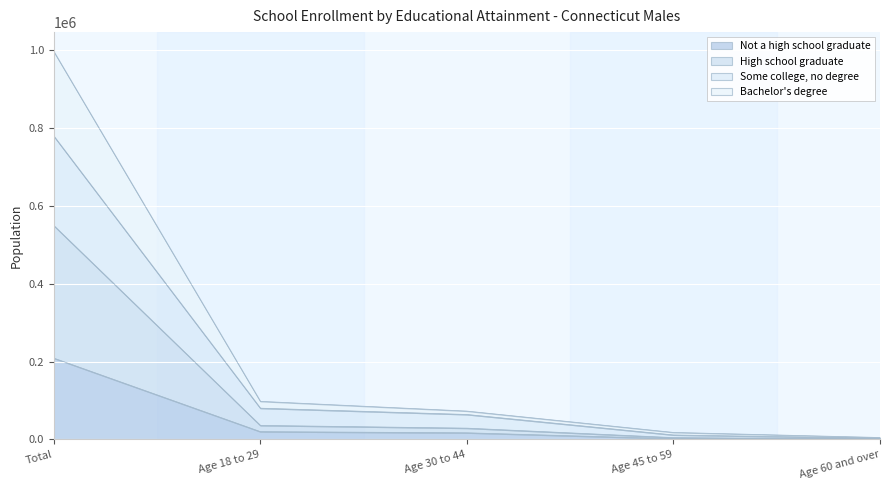

At which category is the sum across all series the highest?

Total